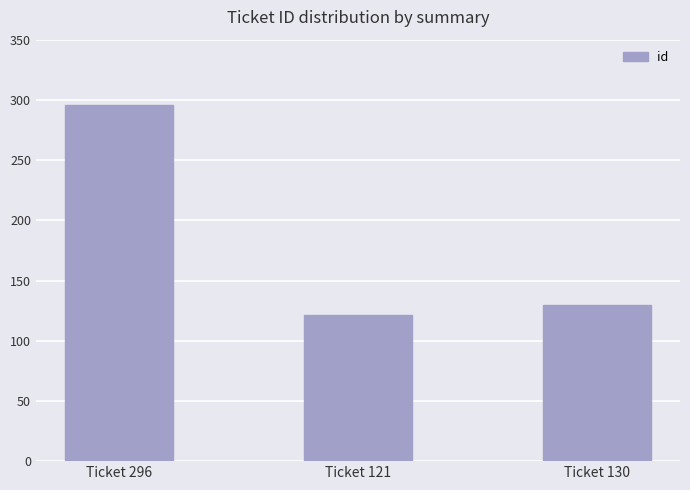

Between Ticket 130 and Ticket 296, which is larger?

Ticket 296